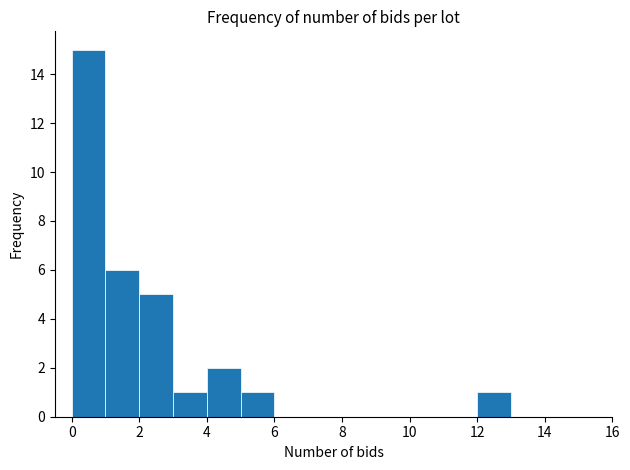

Over which range of the x-axis is the bar tallest?

0 to 1